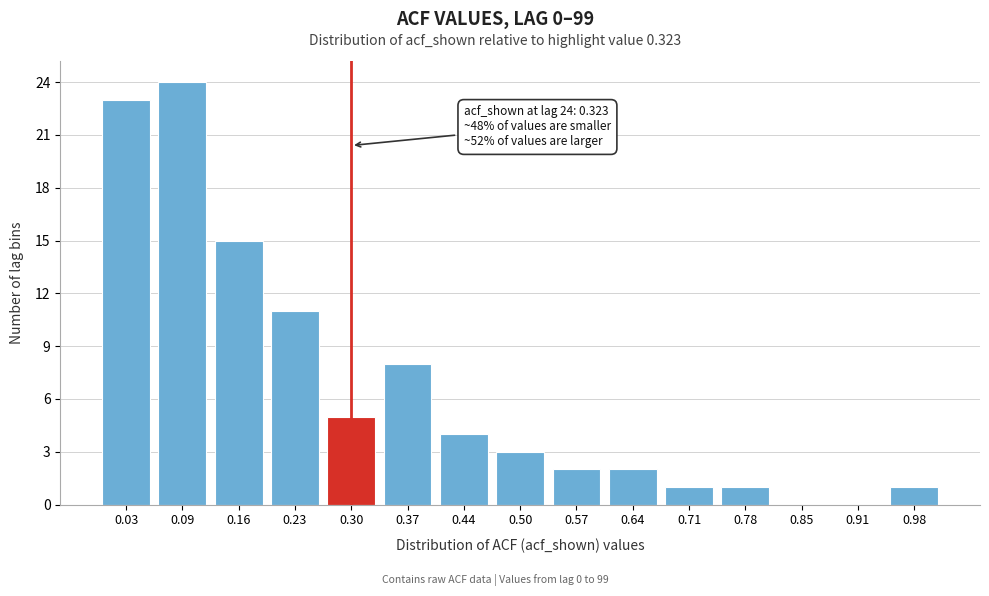

Reading left to right, list all the values displayed in this chart.

0.03=23	0.09=24	0.16=15	0.23=11	0.30=5	0.37=8	0.44=4	0.50=3	0.57=2	0.64=2	0.71=1	0.78=1	0.85=0	0.91=0	0.98=1